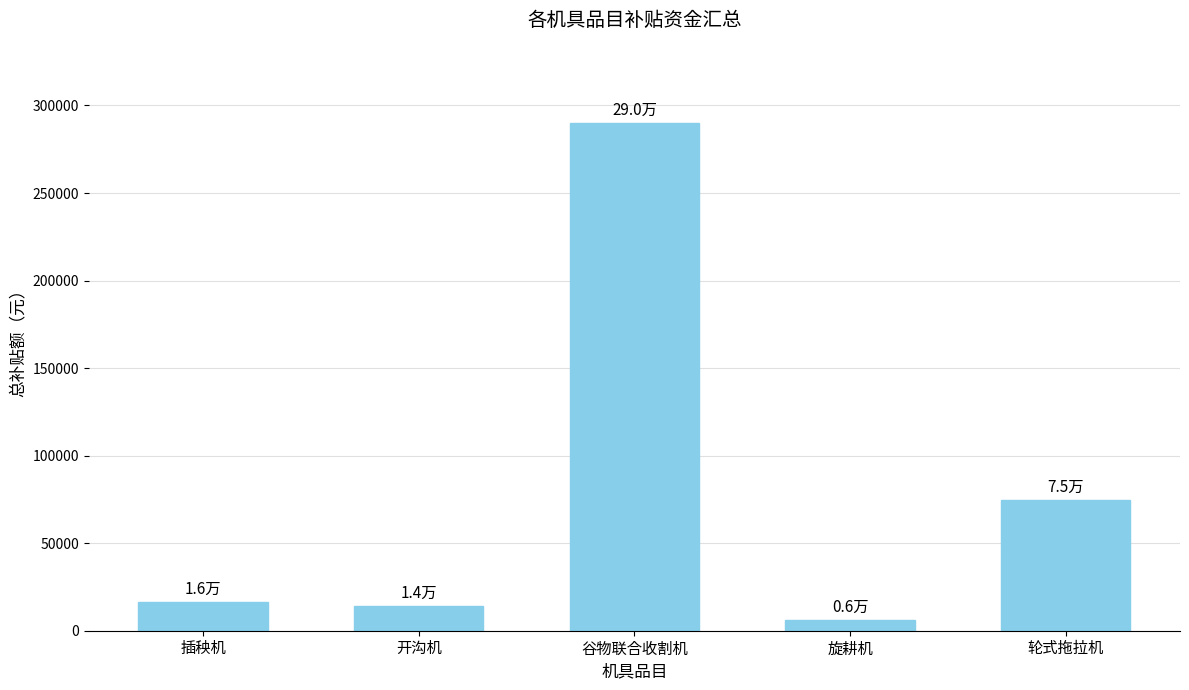

At which category does the chart reach its peak across all series?

谷物联合收割机